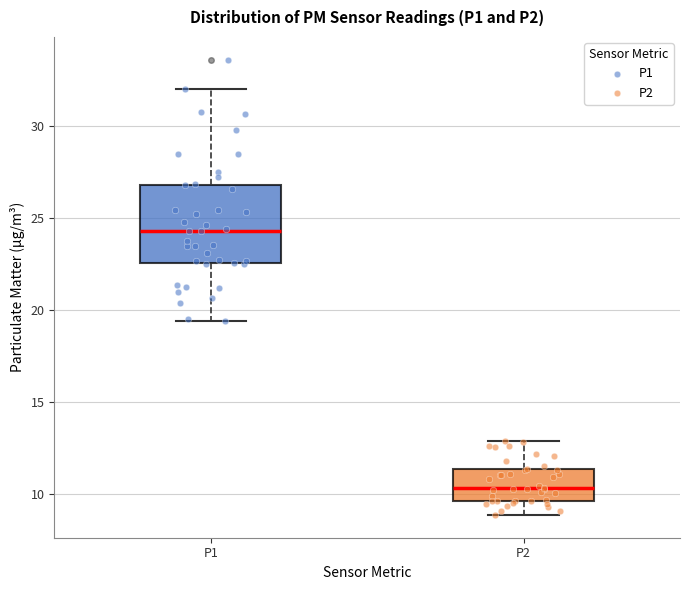

Where does the lower whisker of the box for P1 end on the y-axis? The values are not printed on the chart, so give them approximately, as read against the axis.

19.5